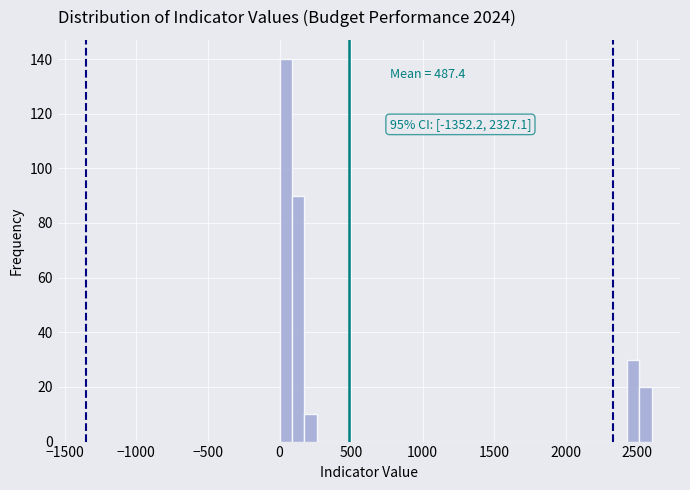

Around what value on the x-axis is the tallest bar? Give the approximate position of its centre, as read against the axis.

50